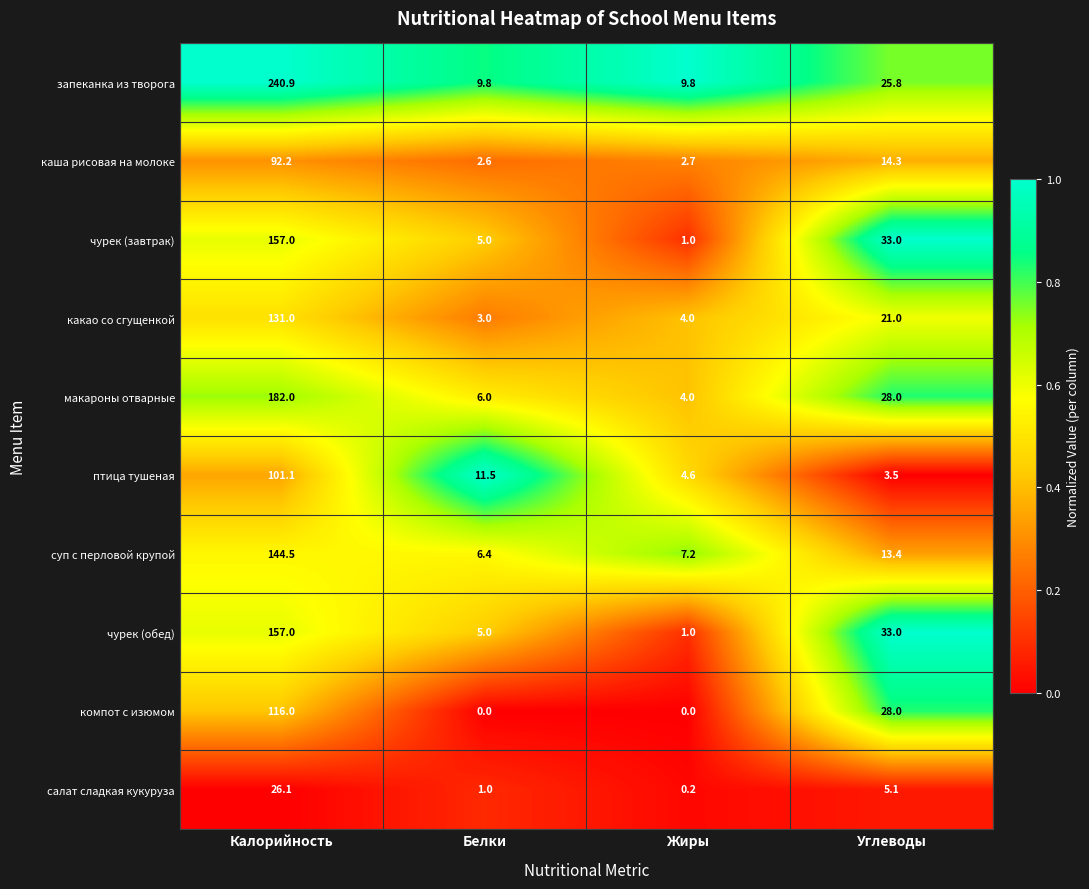

What is the sum of all макароны отварные values?

220.0